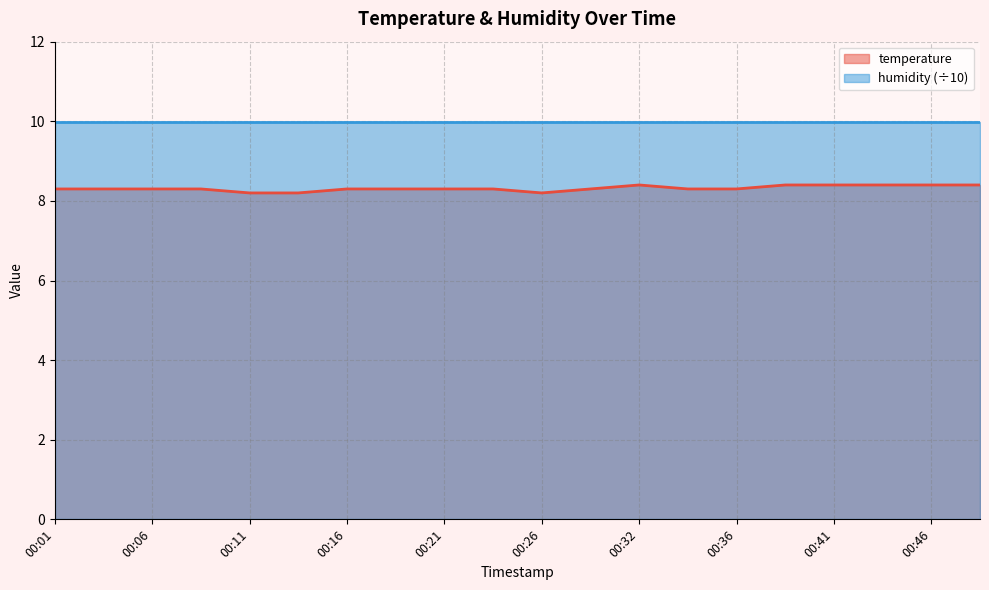

How many points are lower than both their immediate neighbors (excluding endpoints)?

1